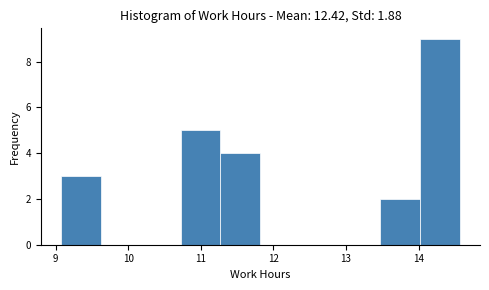

Which range on the x-axis has the tallest bar?

14.02 to 14.57